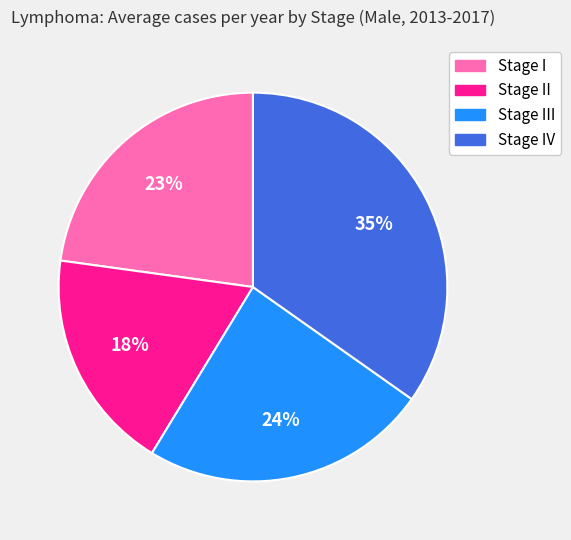

Is there a majority slice in this chart?

No